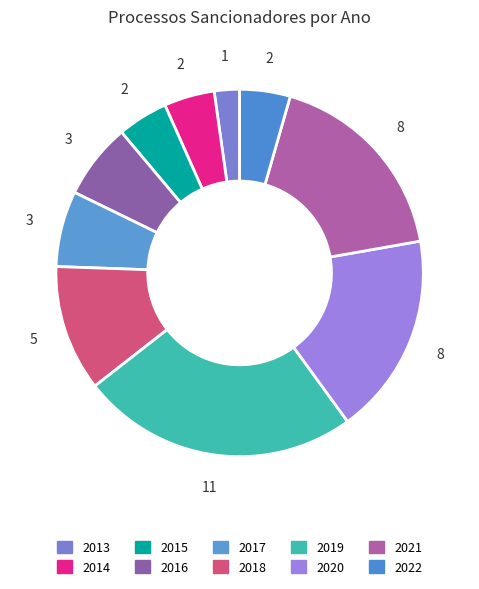

Between 2019 and 2020, which is larger?

2019